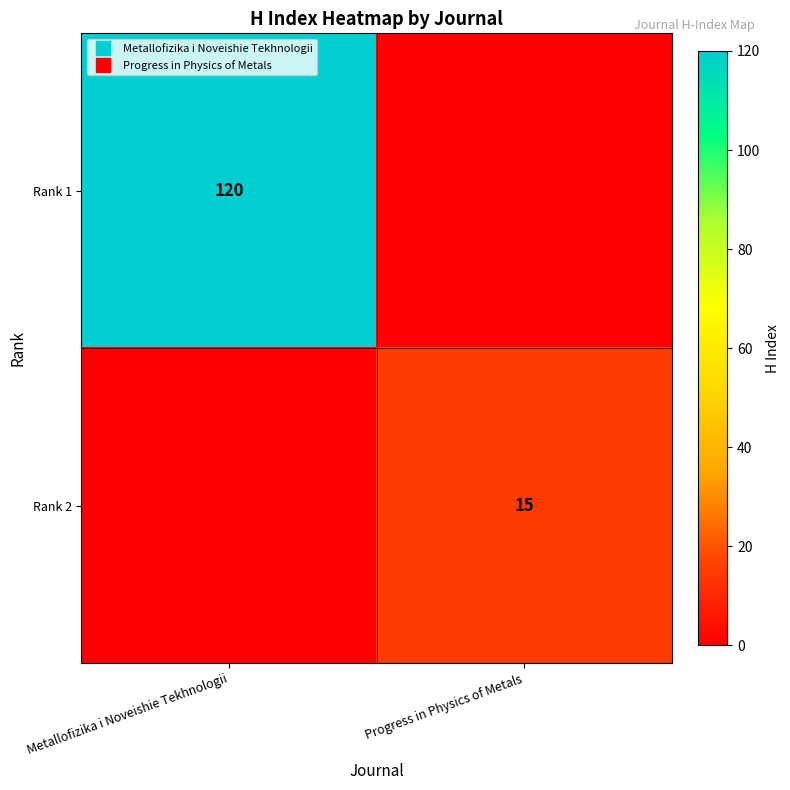

At Progress in Physics of Metals, list the series in order from smallest to largest.

Rank 1, Rank 2